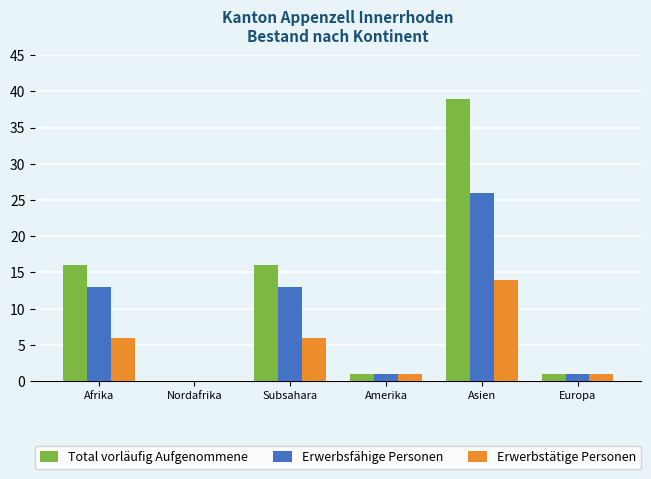

Between Afrika and Nordafrika, which series saw the biggest shift?

Total vorläufig Aufgenommene